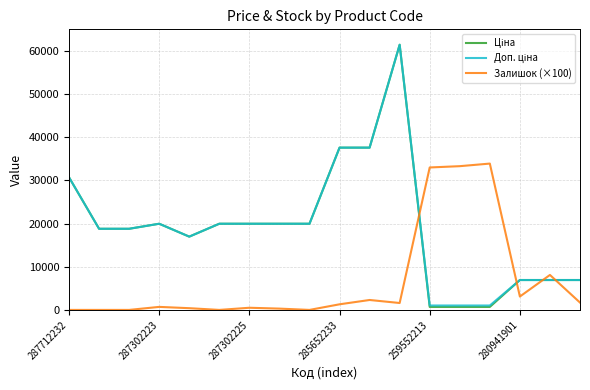

How many lines are shown in the chart?

3